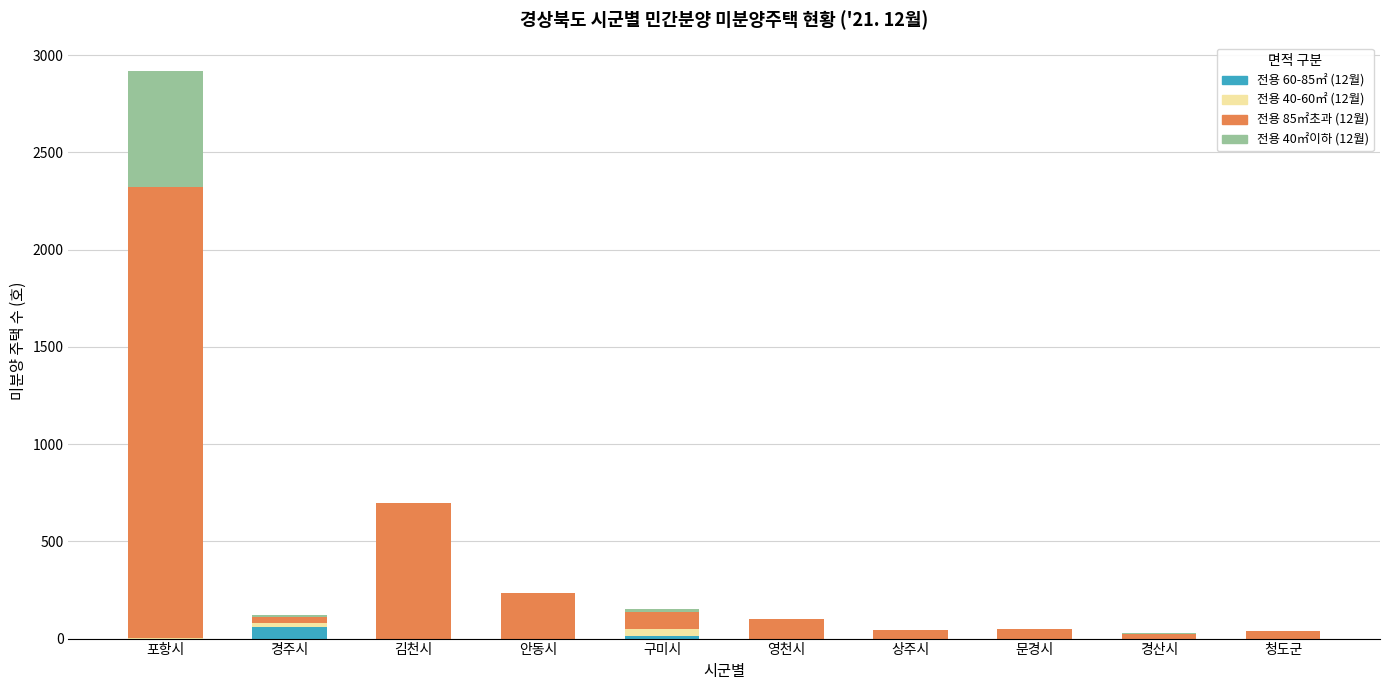

At which category is the sum across all series the highest?

포항시